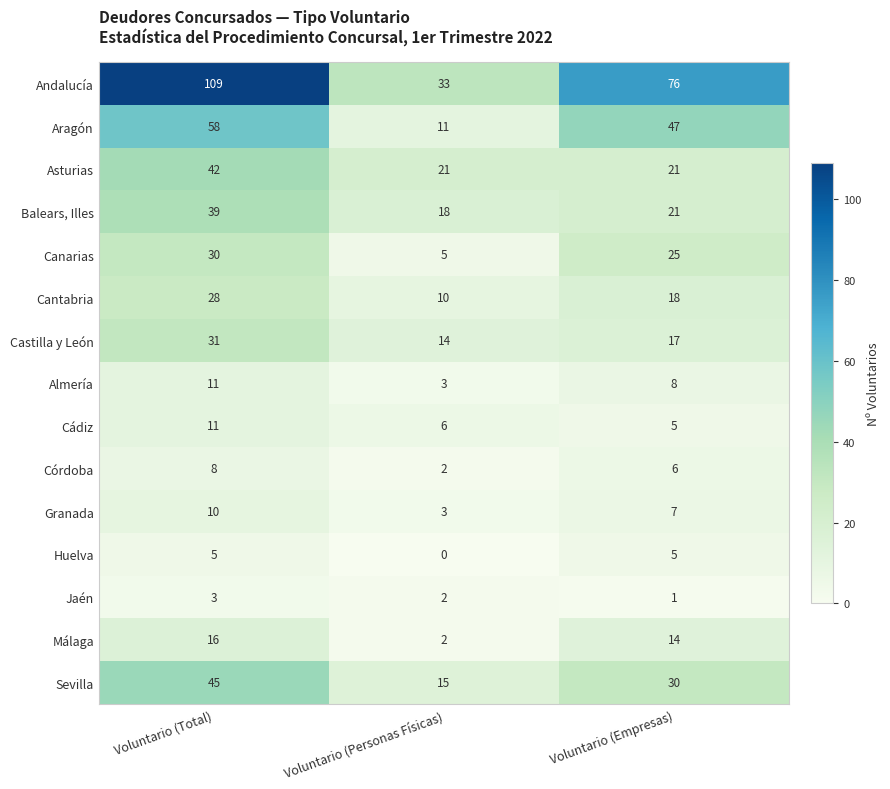

How many Canarias values are between 5 and 30?

3